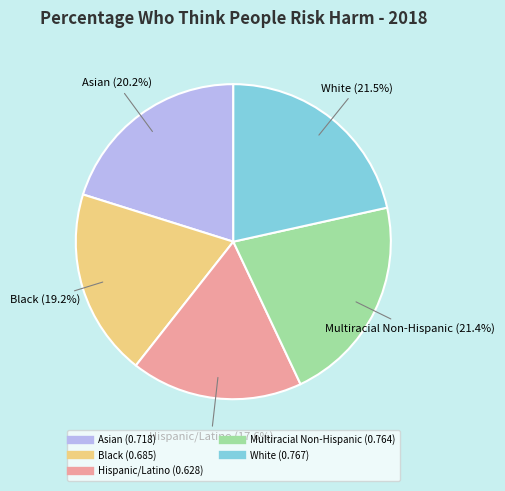

To the nearest percent, what is the difference between the largest and smallest slice percentages?

4%